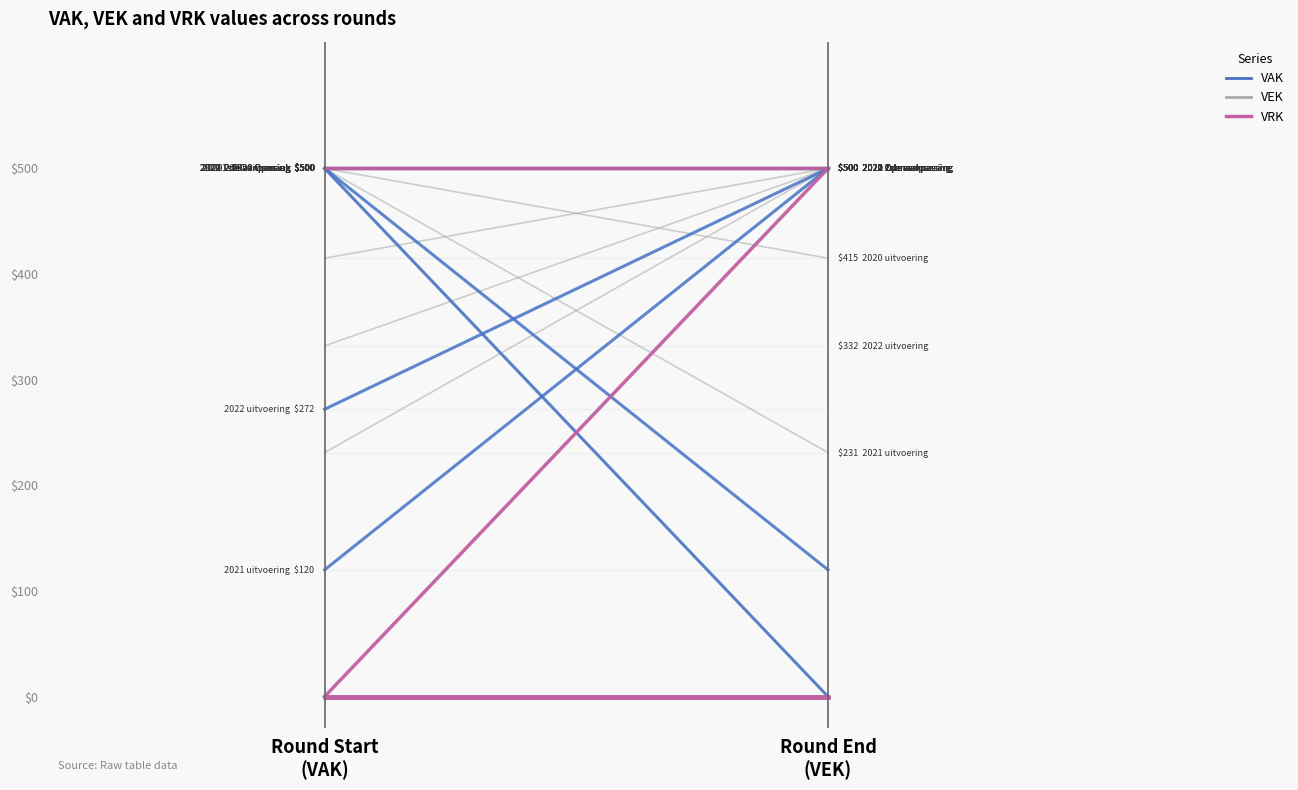

What is the label of the 1st point from the right?

Round End
(VEK)